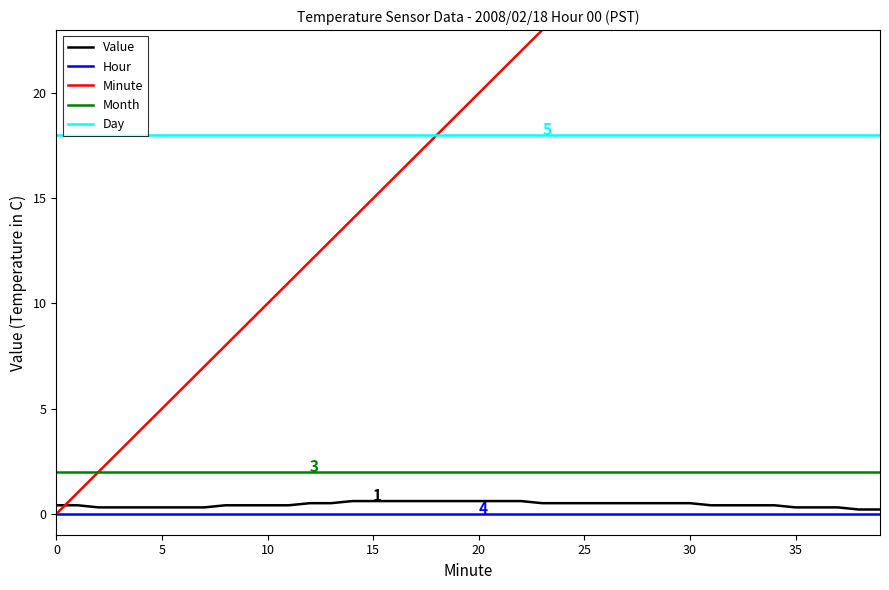

Which category has the lowest value in the Value series?

38